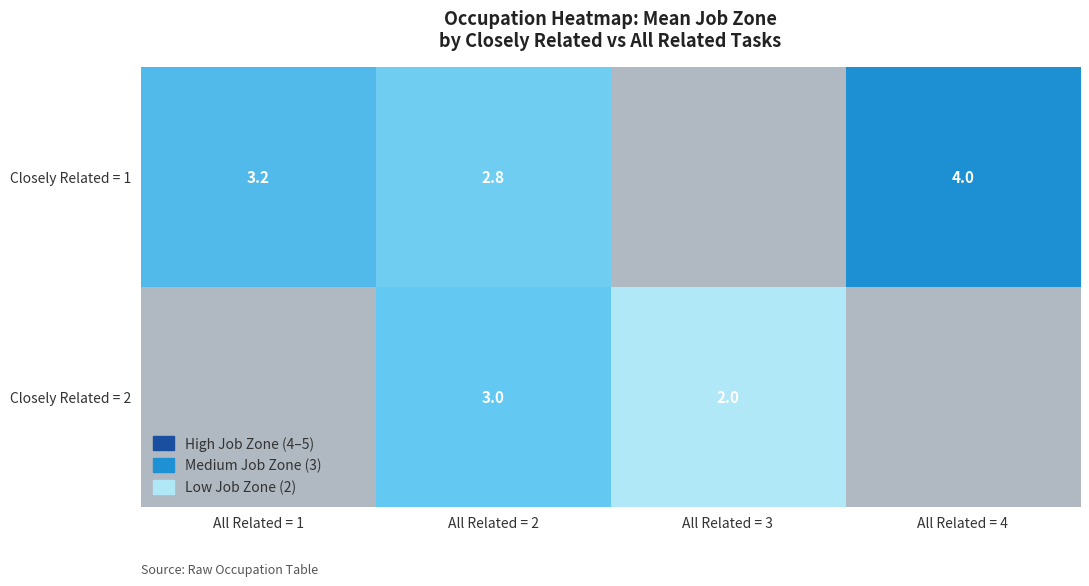

How many positive values does the Closely Related = 1 series have?

3